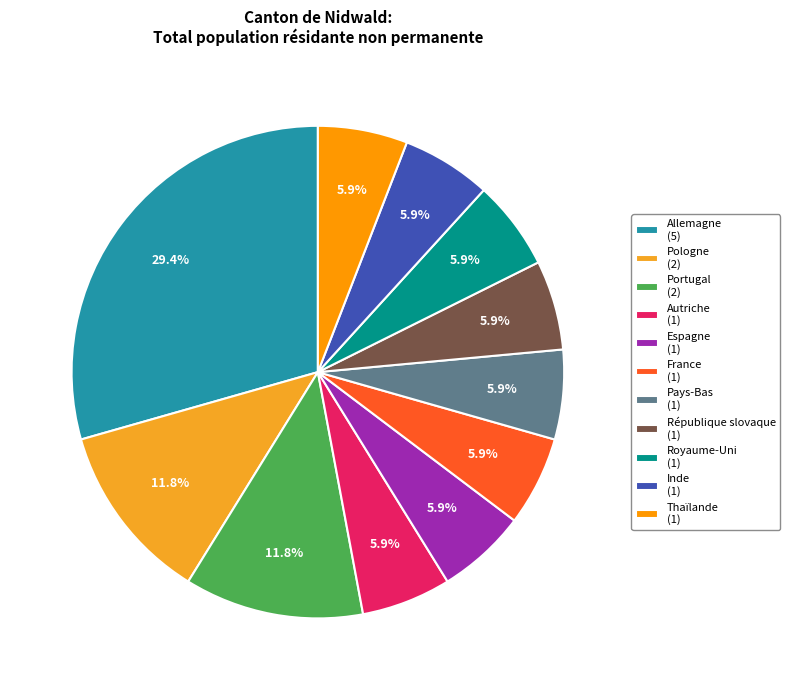

Count the number of slices in the pie.

11